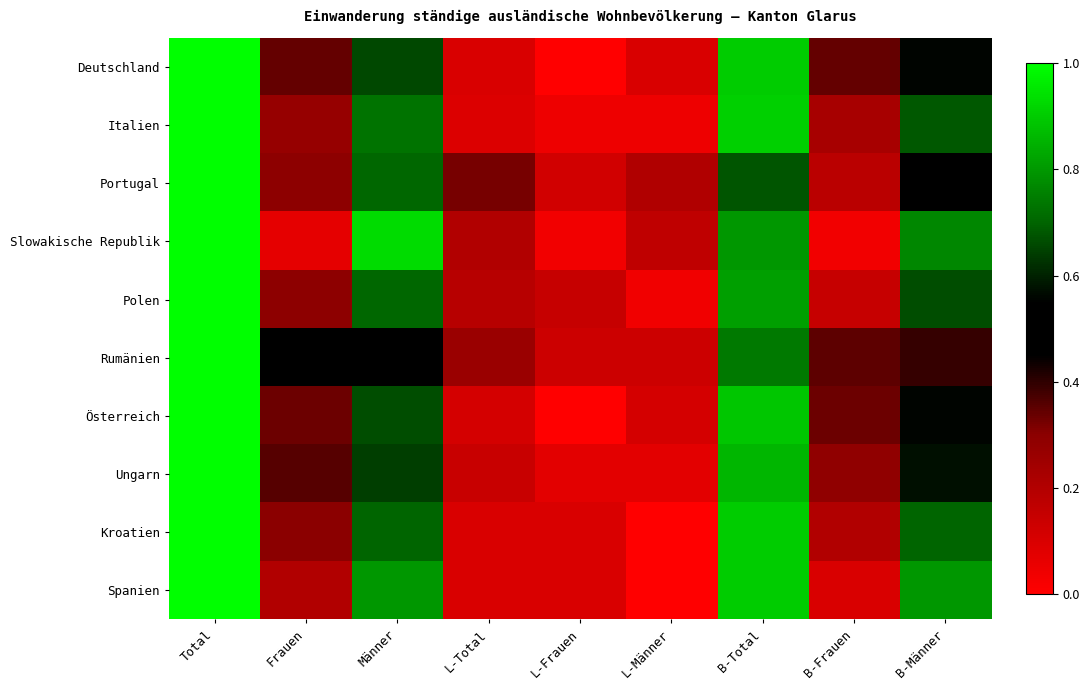

Which category has the lowest value across all series?

L-Frauen